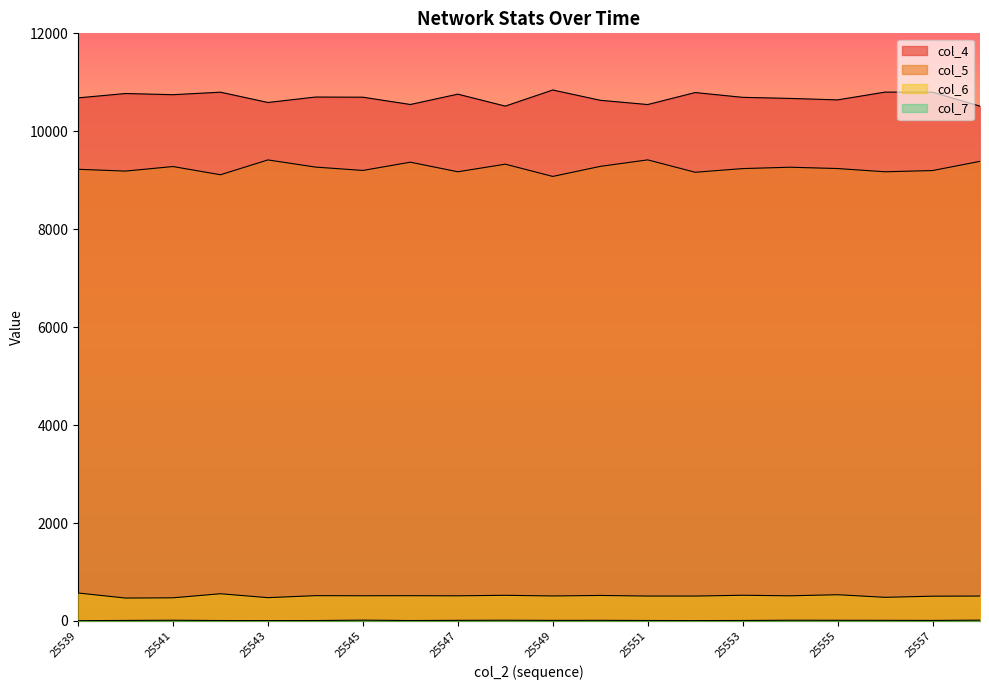

What is the difference between the second highest and minimum values in the col_7 series?

11